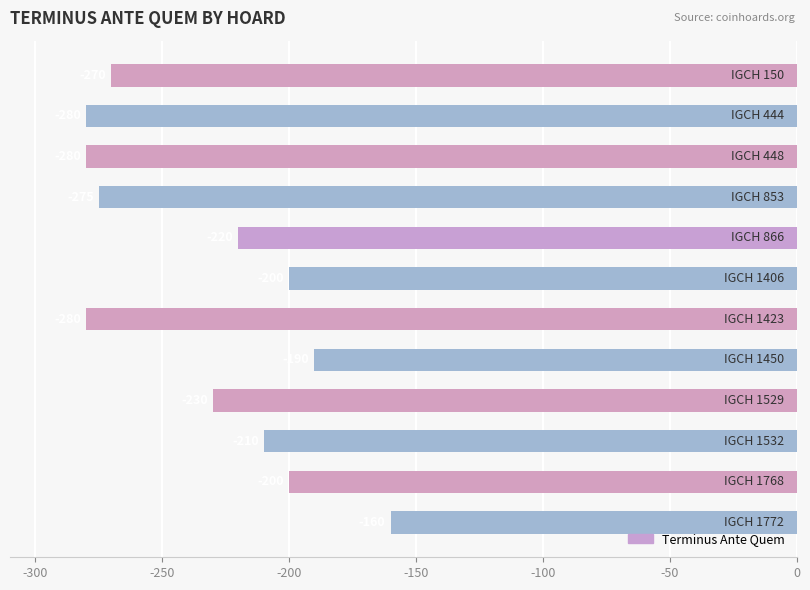

What is the sum of all values?

-2795